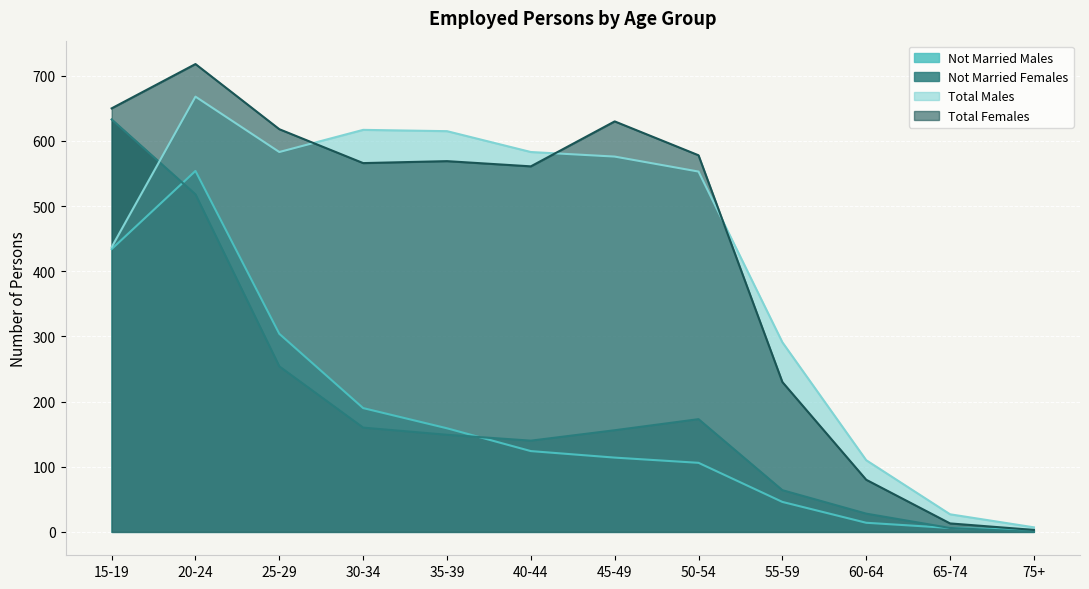

Reading left to right, what are all the values shown in this chart?

Not Married Males: 15-19=434	20-24=554	25-29=304	30-34=190	35-39=159	40-44=124	45-49=114	50-54=106	55-59=46	60-64=14	65-74=6	75+=3
Not Married Females: 15-19=633	20-24=518	25-29=254	30-34=160	35-39=149	40-44=140	45-49=156	50-54=173	55-59=64	60-64=28	65-74=6	75+=0
Total Males: 15-19=437	20-24=668	25-29=583	30-34=617	35-39=615	40-44=583	45-49=576	50-54=553	55-59=291	60-64=110	65-74=27	75+=7
Total Females: 15-19=650	20-24=718	25-29=618	30-34=566	35-39=569	40-44=561	45-49=630	50-54=578	55-59=230	60-64=80	65-74=13	75+=3